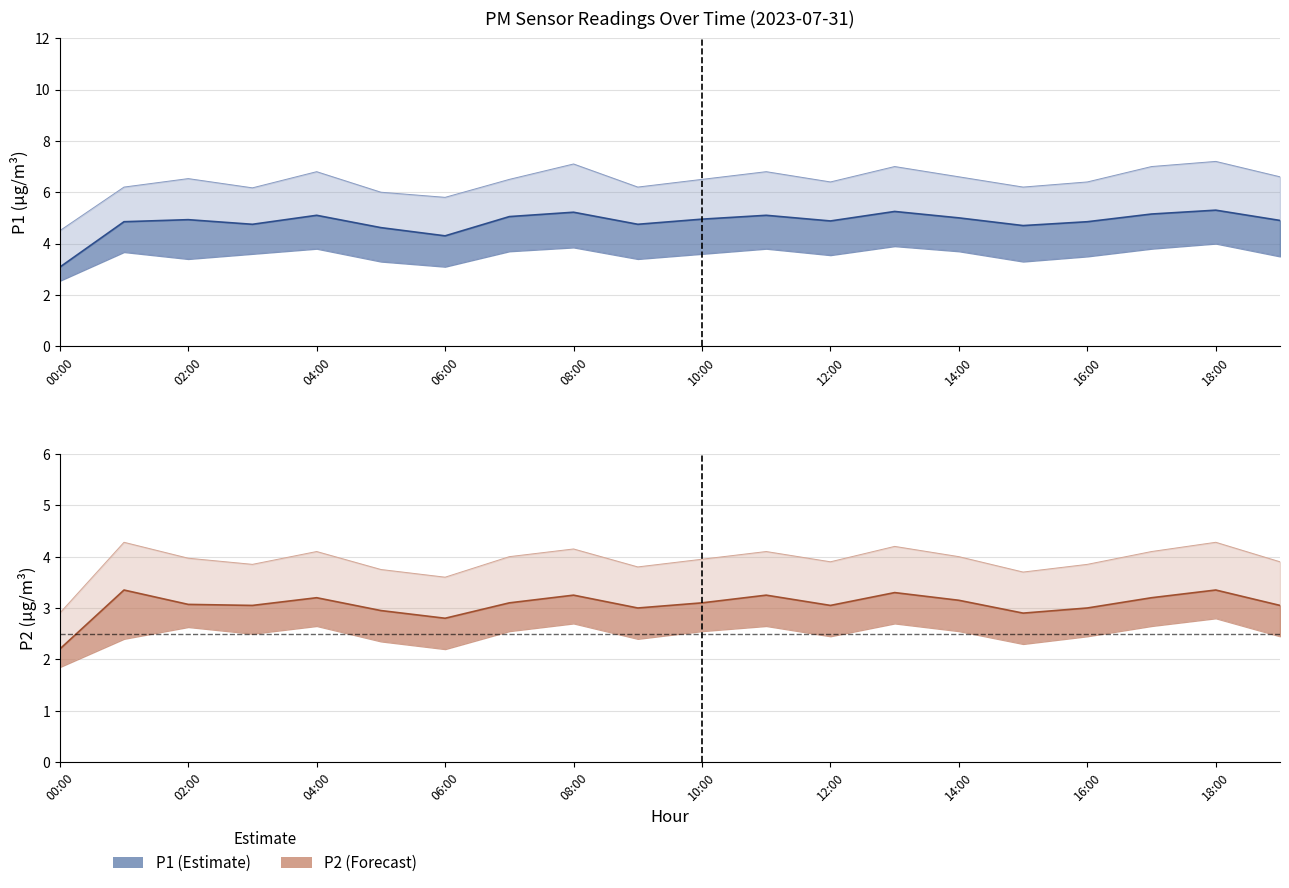

True or false: P2 and P1_lower intersect in this chart.

False